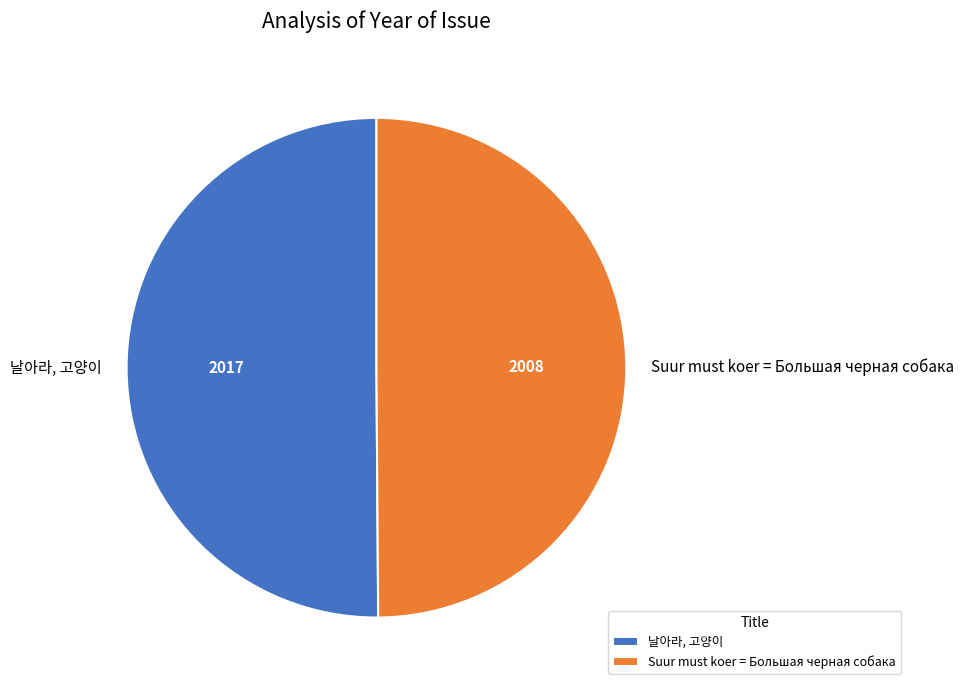

Is the sum of 날아라, 고양이 and Suur must koer = Большая черная собака greater than half?

Yes